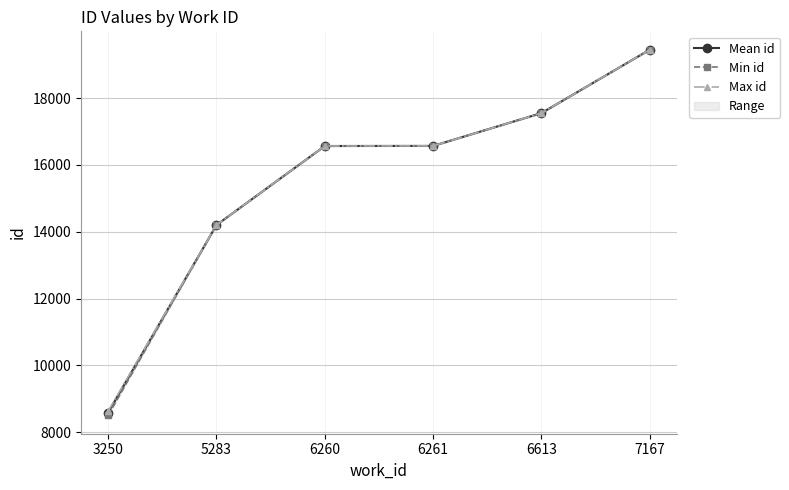

Which series has the widest spread of values?

Min id